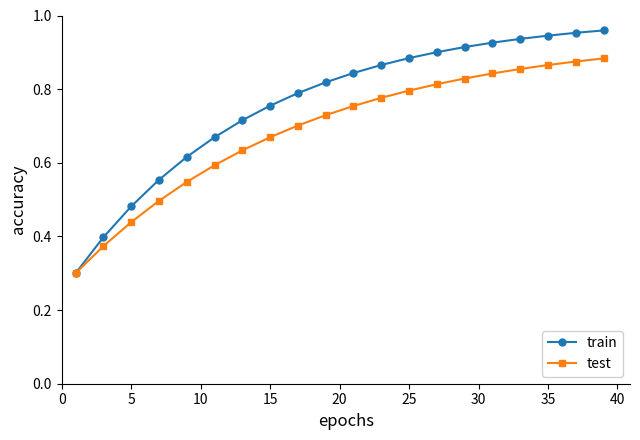

Rank the series by their average value, from highest to lowest.

train, test